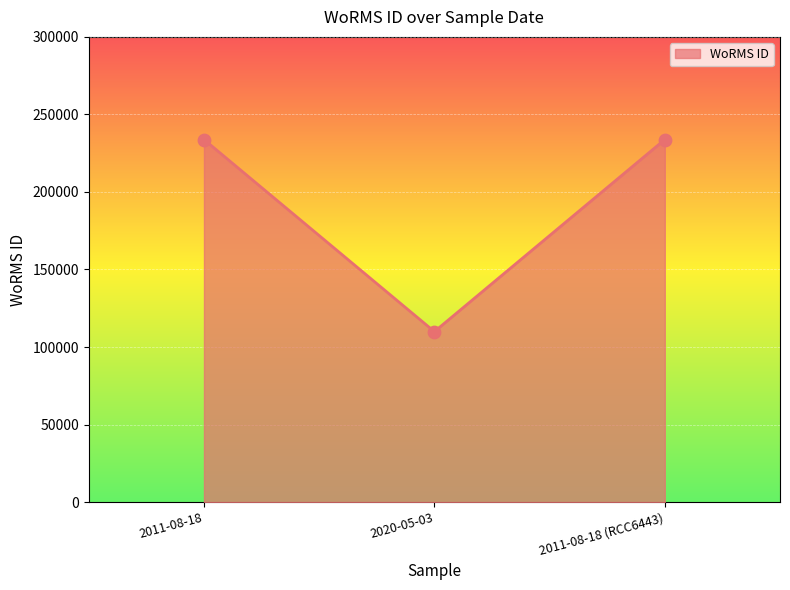

What is the change in value from 2020-05-03 to 2011-08-18 (RCC6443)?

+123895